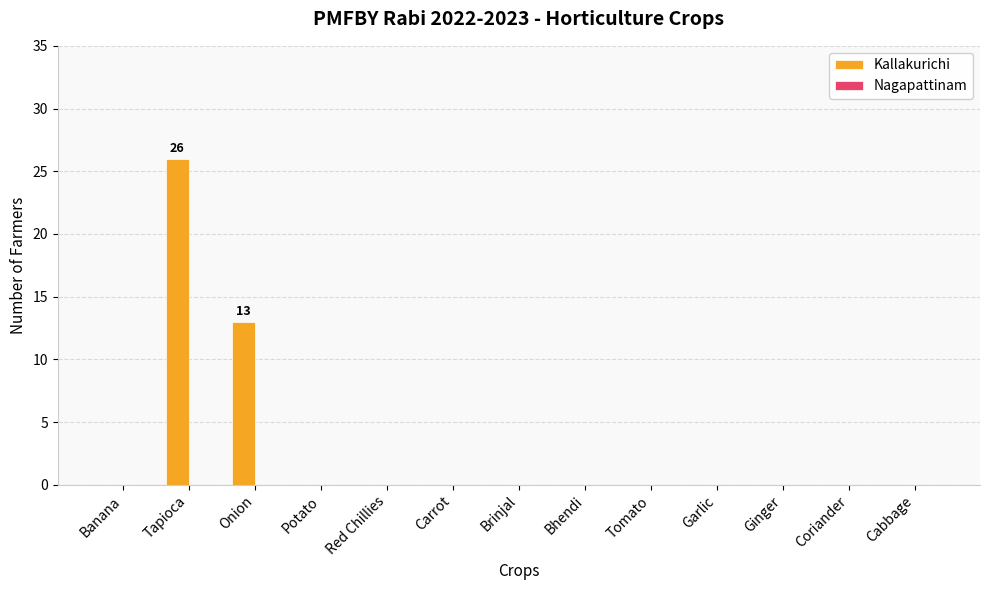

Is it true that the value at Red Chillies is 0?

True